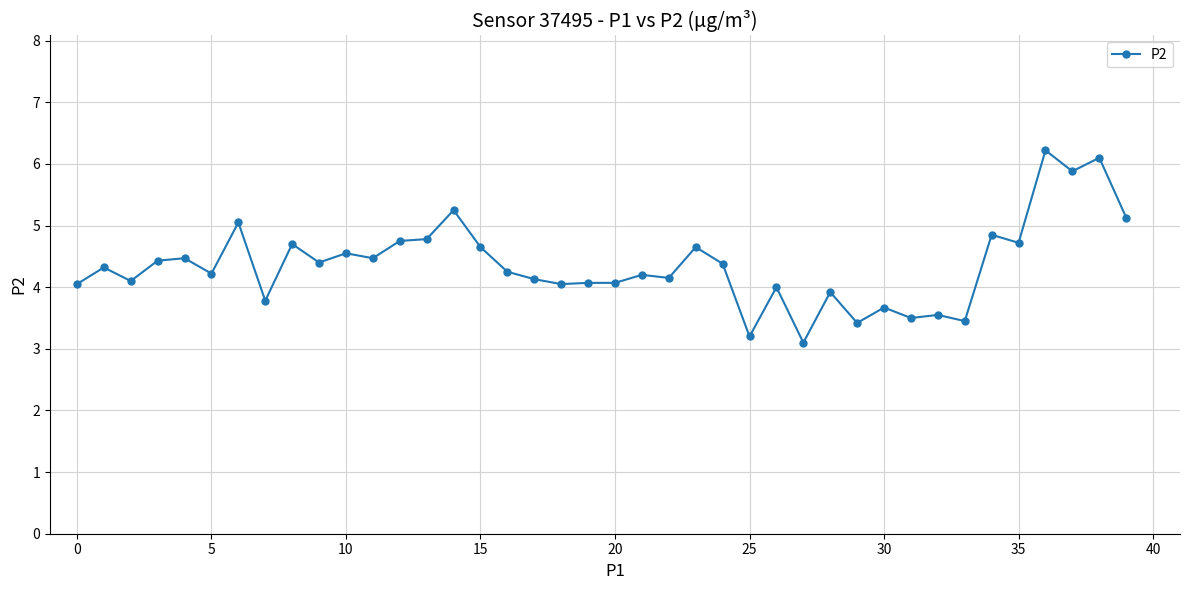

How many distinct data groups are displayed?

1